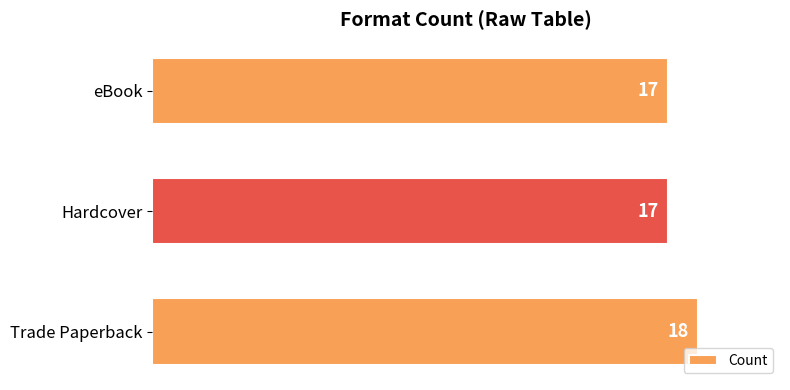

The chart shows a value of 18 at Trade Paperback. True or false?

True